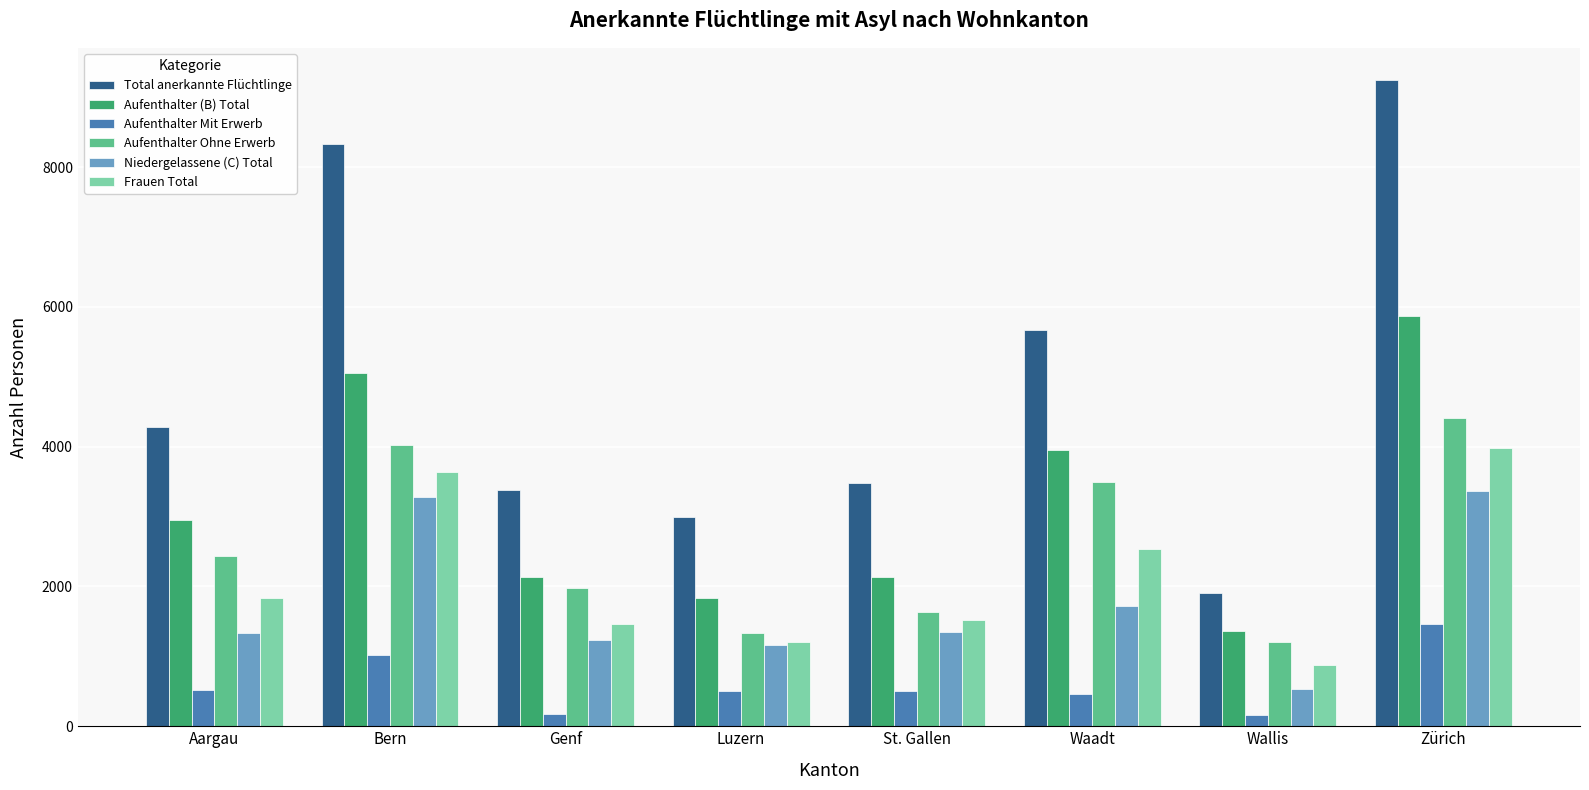

What is the total value across all series at Wallis?

6049